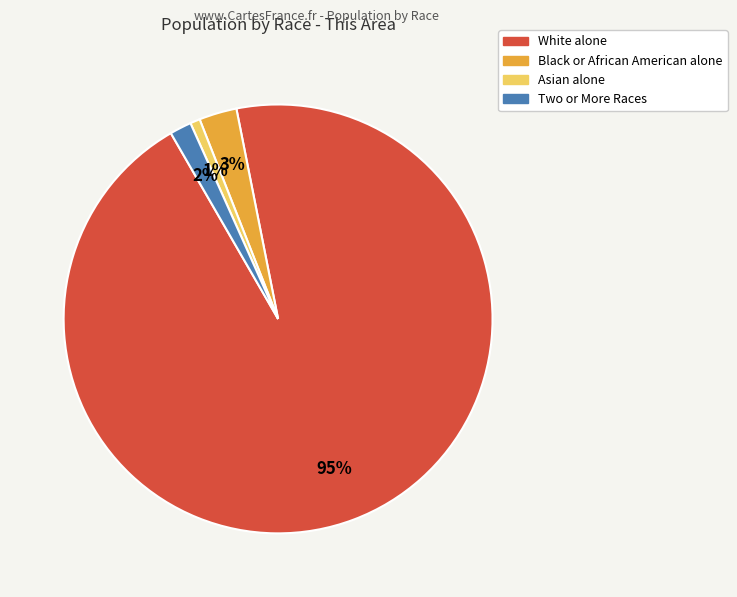

Is there any slice that represents more than half of the pie?

Yes